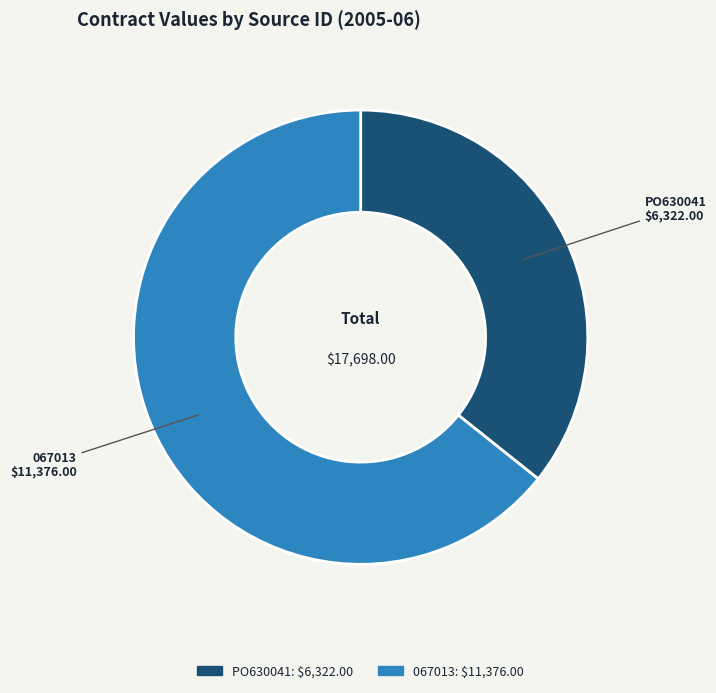

Combined, do PO630041 and 067013 account for over 50%?

Yes